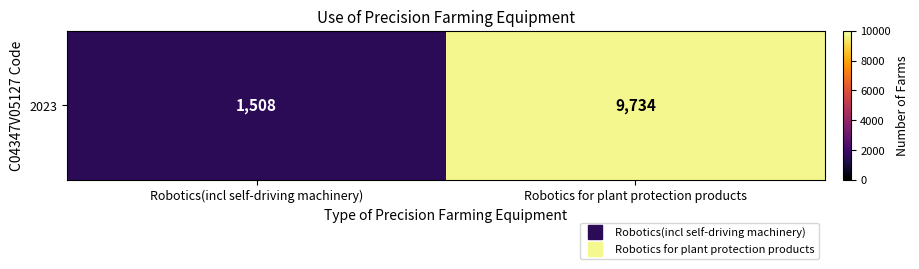

The chart shows a value of 1508 at Robotics(incl self-driving machinery). True or false?

True